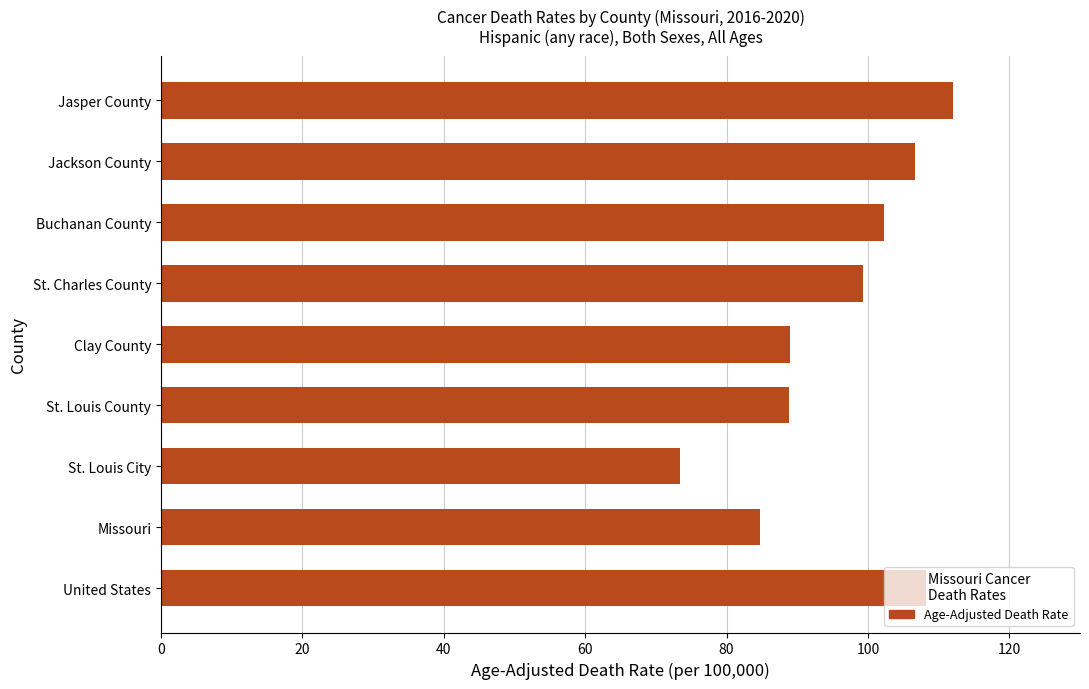

Read the value at Jasper County.

112.1